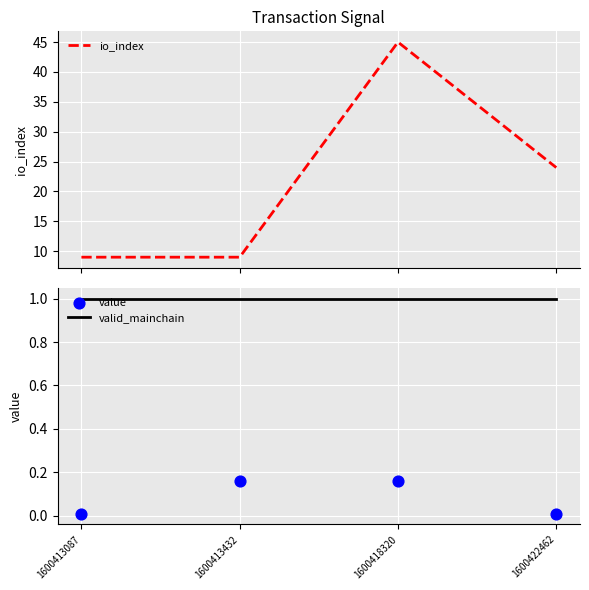

Which series has the largest total across all categories?

io_index